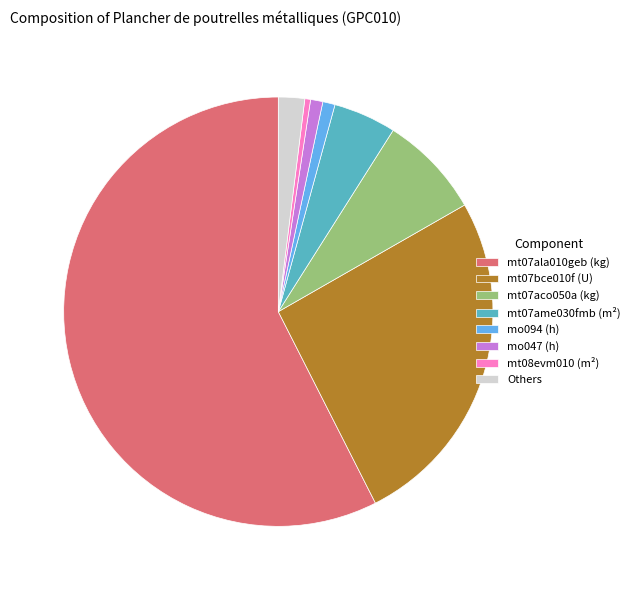

Which slice is the largest?

mt07ala010geb (kg)